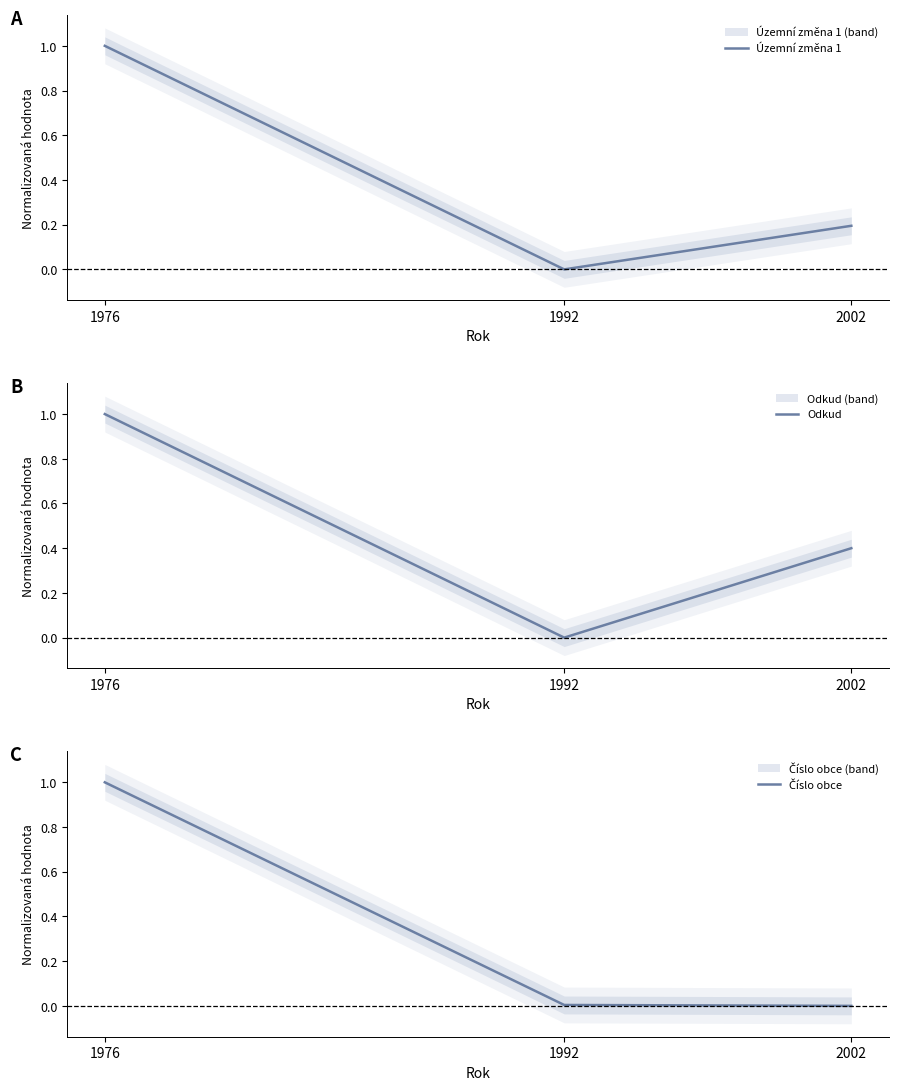

Count the number of categories in the chart.

3